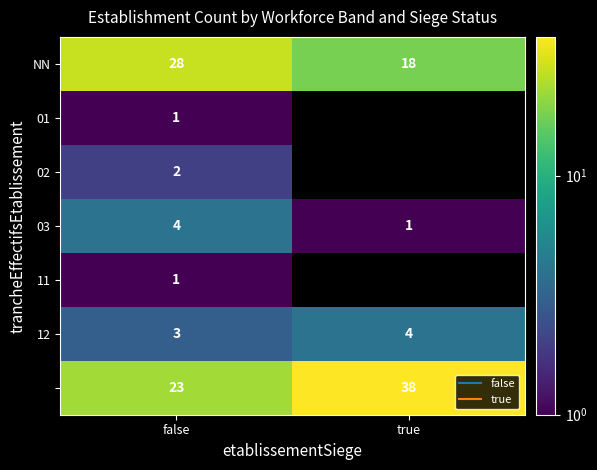

What is the difference between the maximum and minimum values in the 12 series?

1.0